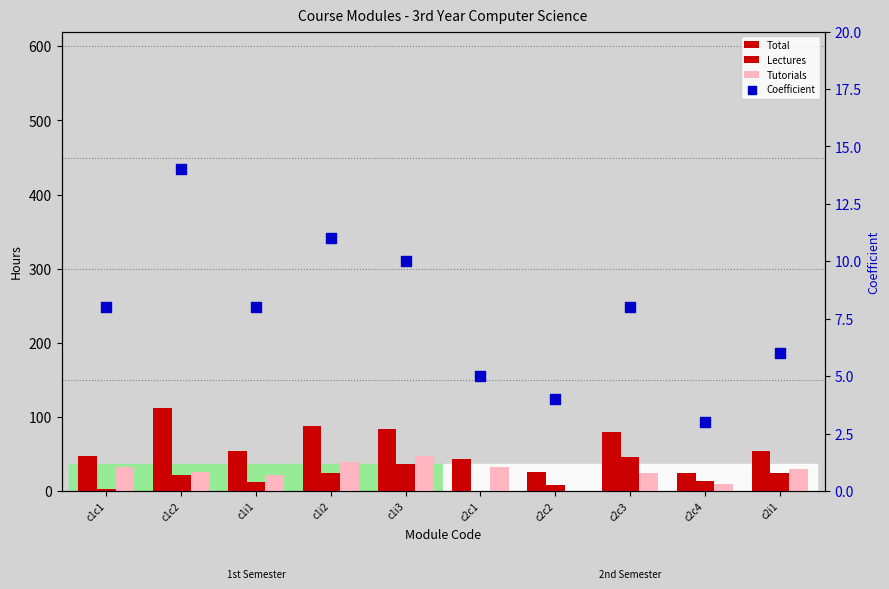

Which series has the largest total across all categories?

Total